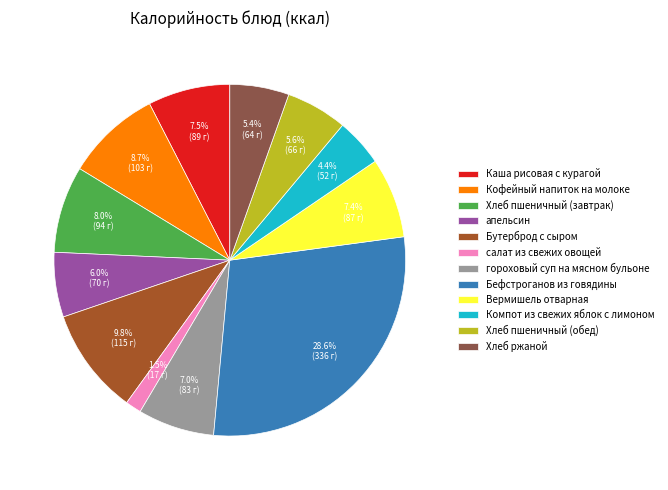

True or false: салат из свежих овощей accounts for 15% of the total.

False